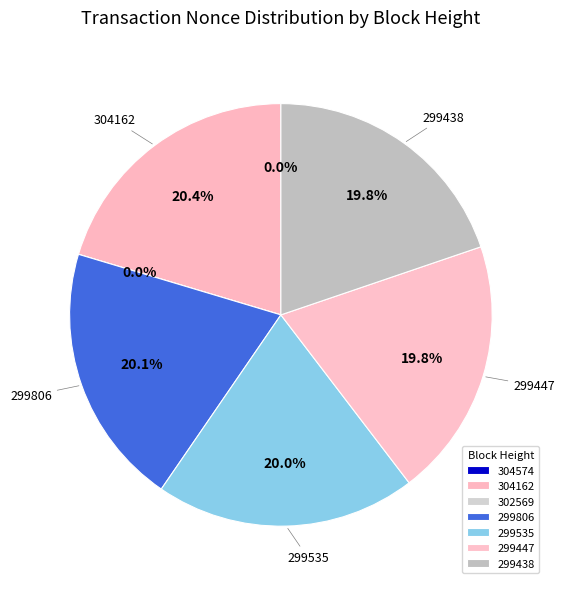

What is the total percentage of 299438 and 302569?

19.8%